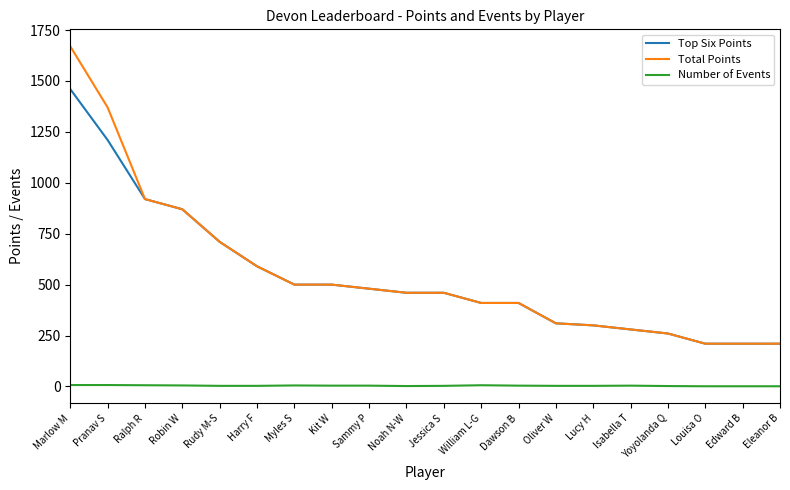

Which category has the highest value in the Top Six Points series?

Marlow M